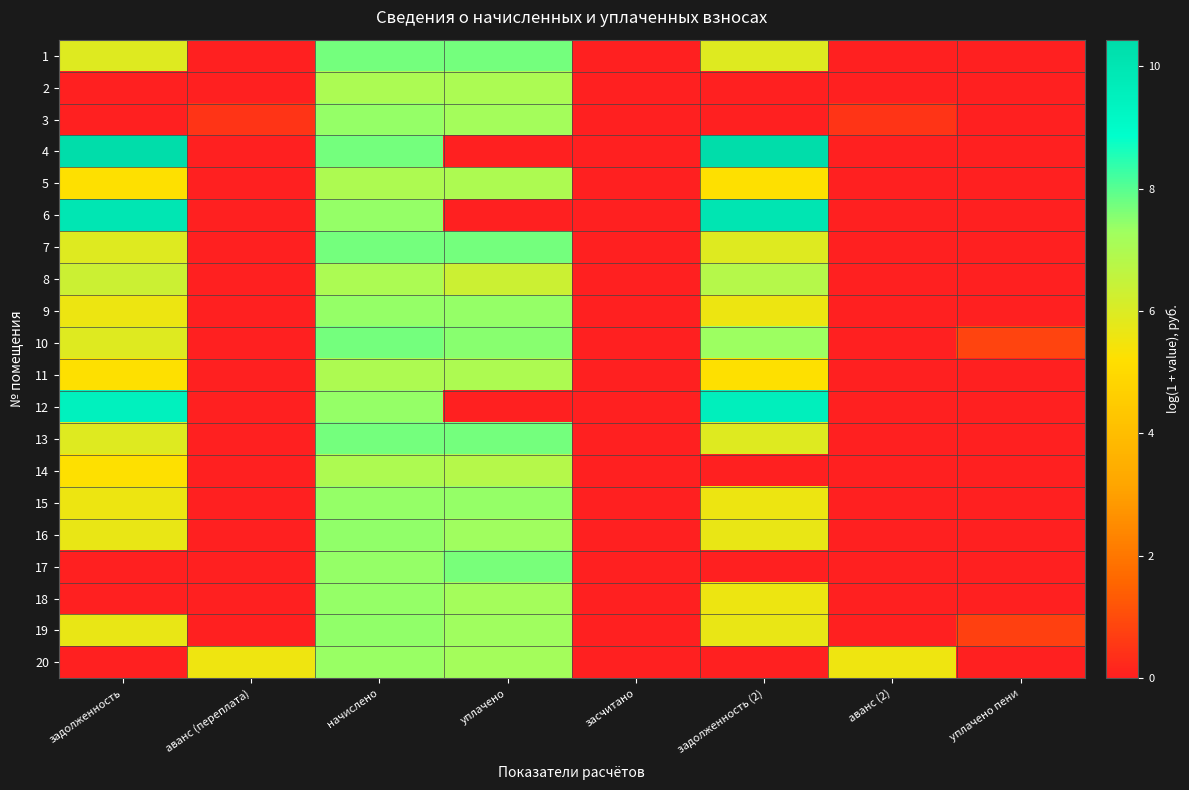

What is the maximum value shown in the chart?

10.4